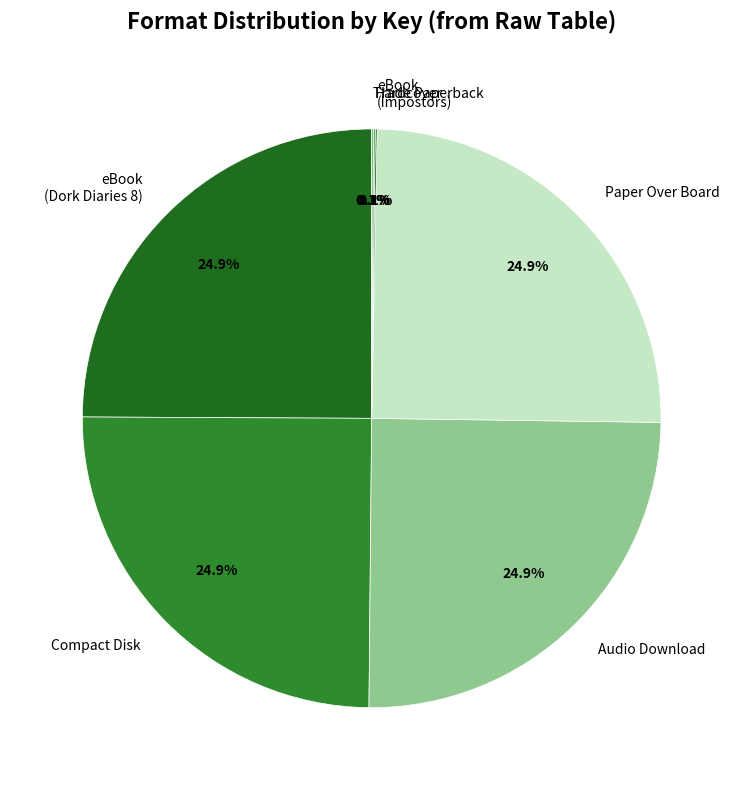

What percentage is NOT represented by eBook (Dork Diaries 8)?

75.1%